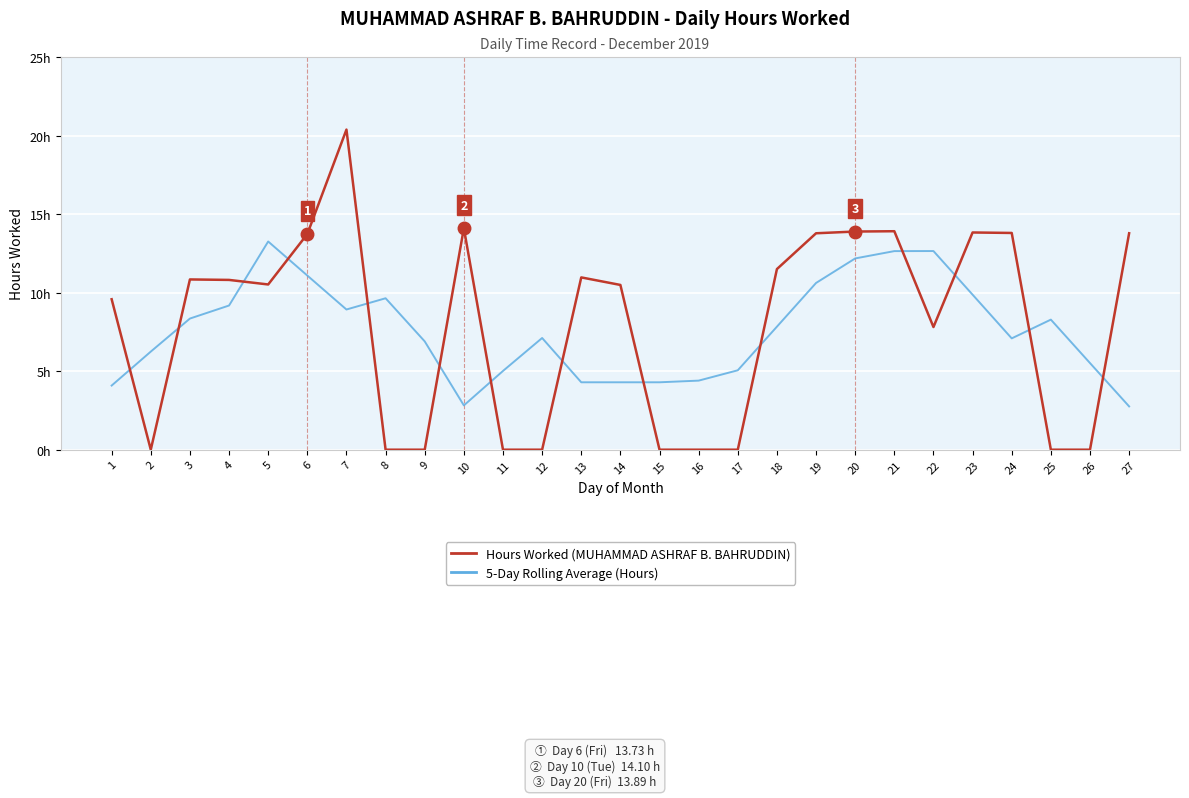

What are all the series names shown in the legend?

Hours Worked (MUHAMMAD ASHRAF B. BAHRUDDIN), 5-Day Rolling Average (Hours)